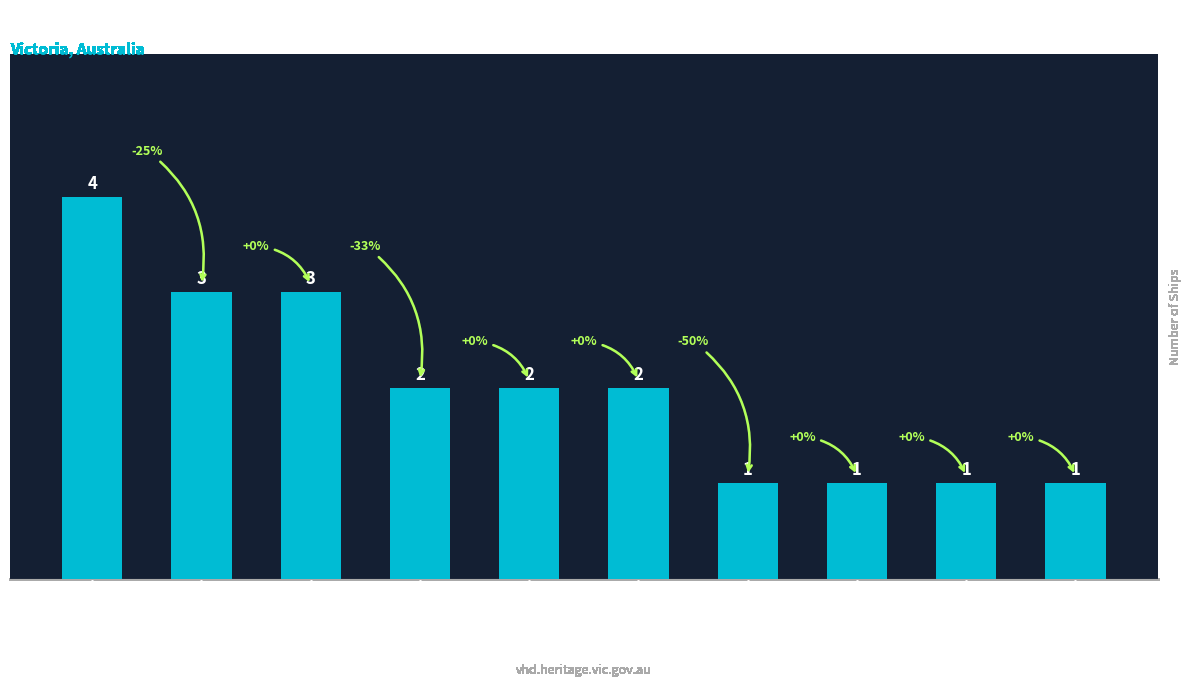

What is the change in value from West Coast
(Apollo Bay) to East Coast
(Corner Inlet)?

-2